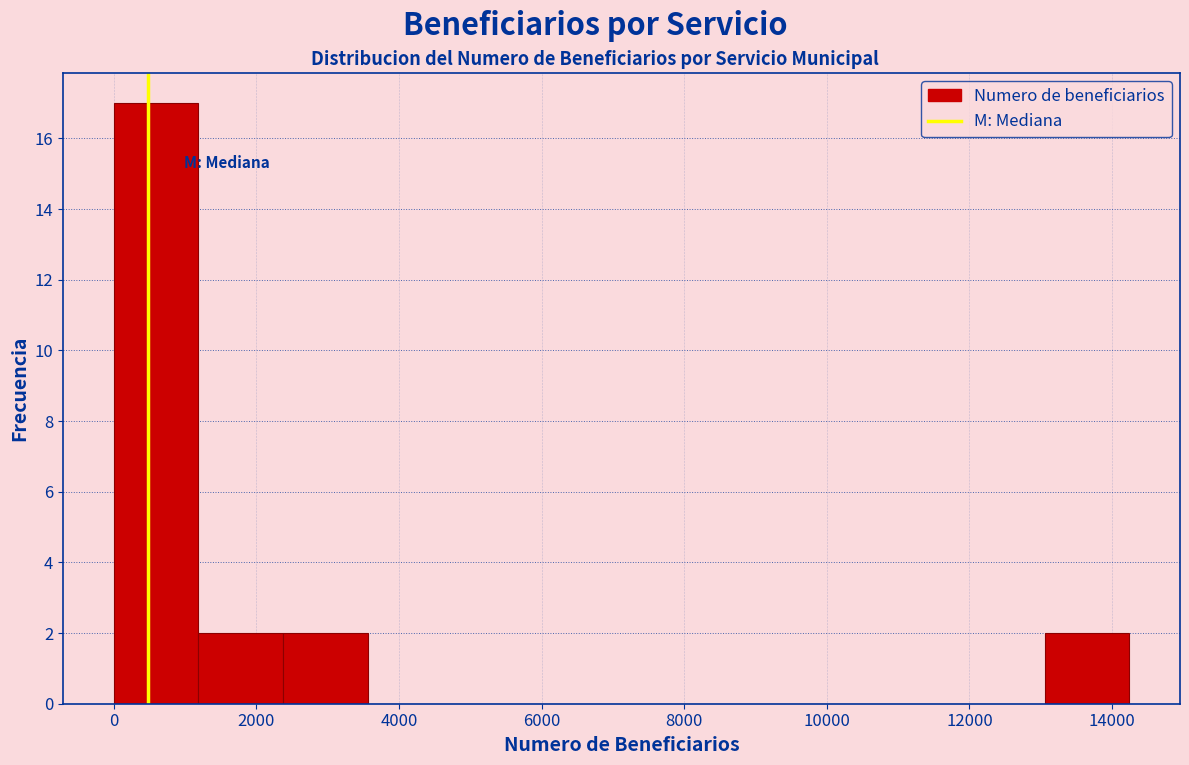

Reading left to right, list every bar in this chart as the range it spans on the x-axis followed by its height. Neither the bar edges nor the heights are printed on the chart, so give them approximately, as read against the axes.

0 to 1200: 17
1200 to 2400: 2
2400 to 3600: 2
3600 to 4800: 0
4800 to 6000: 0
6000 to 7200: 0
7200 to 8400: 0
8400 to 9400: 0
9400 to 10600: 0
10600 to 11800: 0
11800 to 13000: 0
13000 to 14200: 2